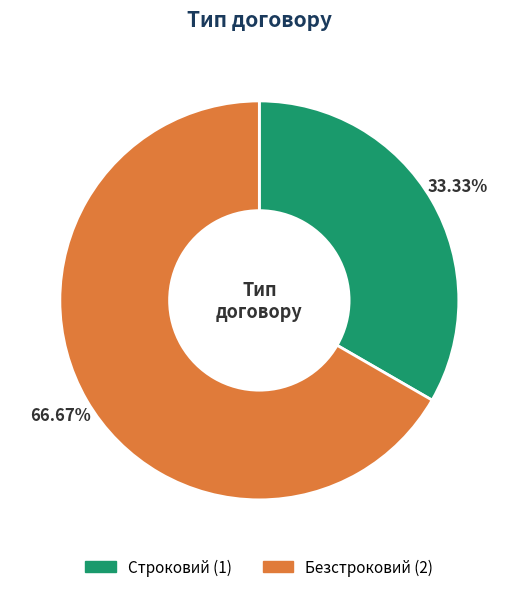

To the nearest percent, what portion does Строковий represent?

33%